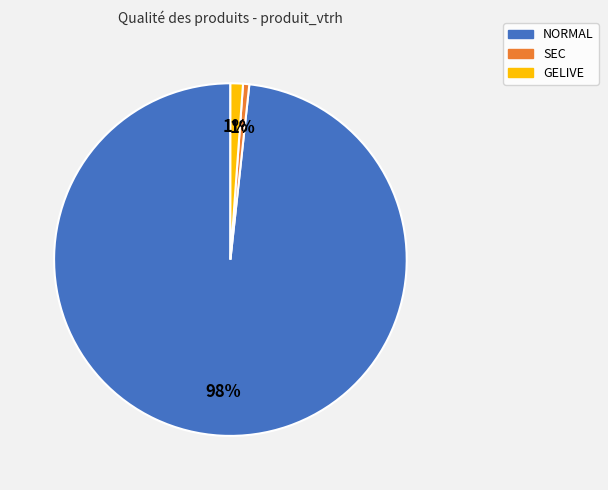

How many slices are in this pie chart?

3